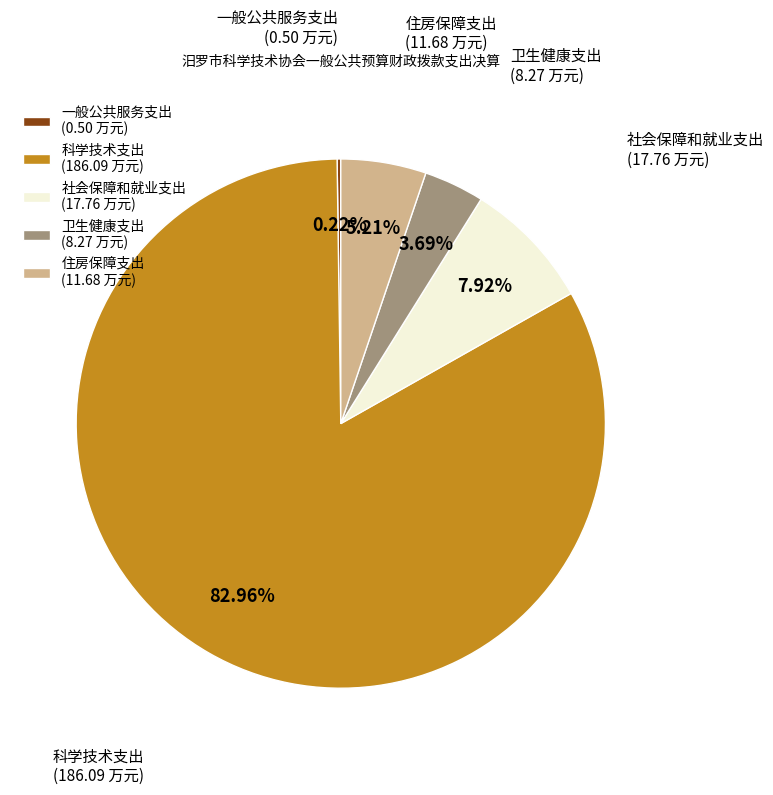

What is the largest slice in the pie chart?

科学技术支出